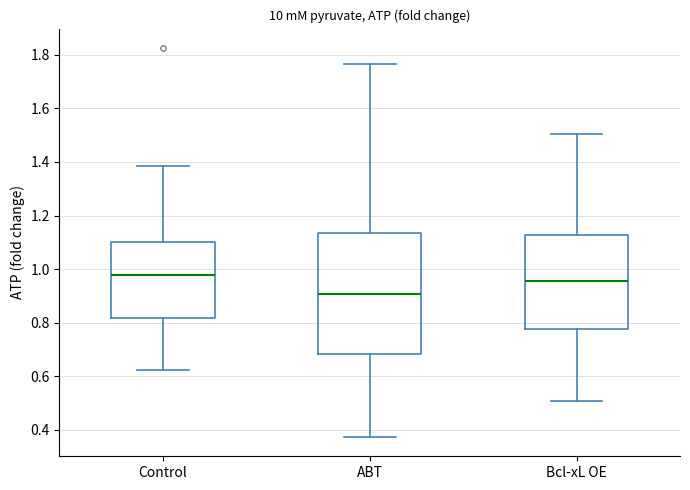

Which box has the lowest median line?

ABT